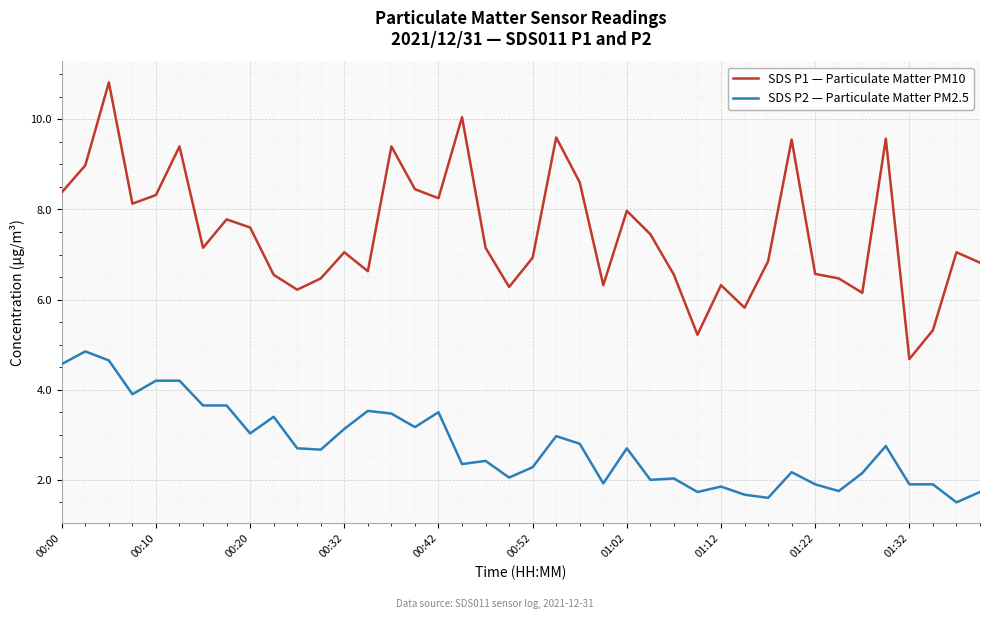

Rank the series by their average value, from highest to lowest.

SDS P1 — Particulate Matter PM10, SDS P2 — Particulate Matter PM2.5